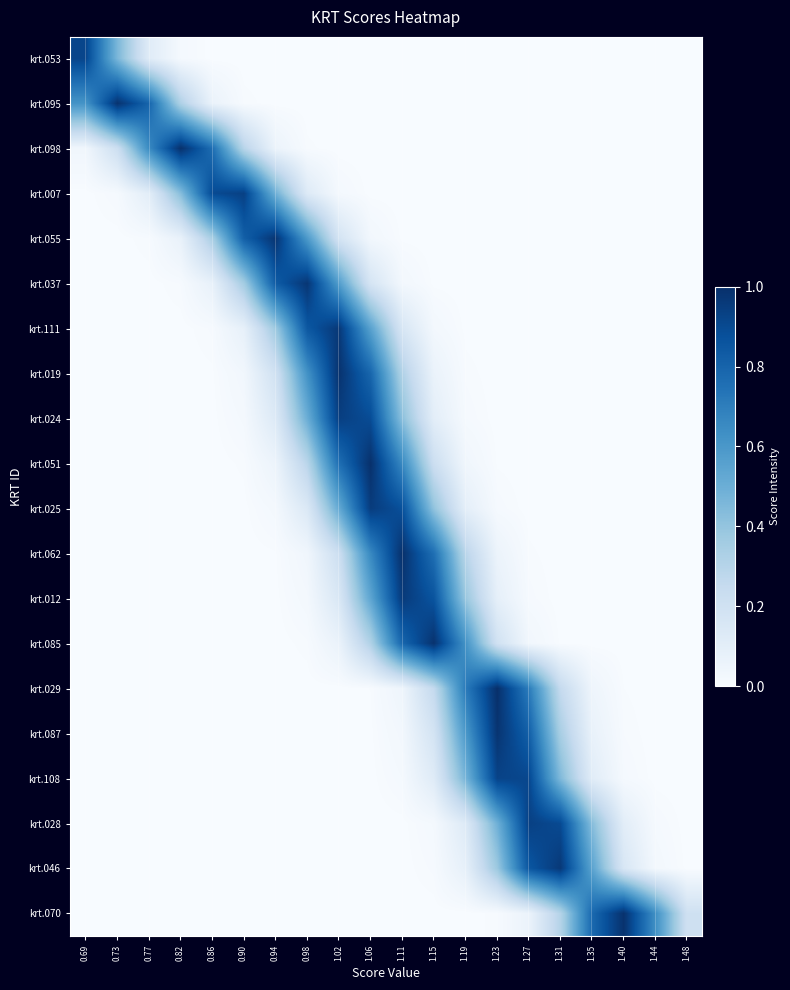

Reading left to right, transcribe all the data shown in this chart.

krt.053: 0.69=0.9	0.73=0.5	0.77=0.1	0.82=0.0	0.86=0.0	0.90=0.0	0.94=0.0	0.98=0.0	1.02=0.0	1.06=0.0	1.11=0.0	1.15=0.0	1.19=0.0	1.23=0.0	1.27=0.0	1.31=0.0	1.35=0.0	1.40=0.0	1.44=0.0	1.48=0.0
krt.095: 0.69=0.6	0.73=1.0	0.77=0.8	0.82=0.3	0.86=0.1	0.90=0.0	0.94=0.0	0.98=0.0	1.02=0.0	1.06=0.0	1.11=0.0	1.15=0.0	1.19=0.0	1.23=0.0	1.27=0.0	1.31=0.0	1.35=0.0	1.40=0.0	1.44=0.0	1.48=0.0
krt.098: 0.69=0.0	0.73=0.2	0.77=0.7	0.82=1.0	0.86=0.8	0.90=0.3	0.94=0.1	0.98=0.0	1.02=0.0	1.06=0.0	1.11=0.0	1.15=0.0	1.19=0.0	1.23=0.0	1.27=0.0	1.31=0.0	1.35=0.0	1.40=0.0	1.44=0.0	1.48=0.0
krt.007: 0.69=0.0	0.73=0.0	0.77=0.1	0.82=0.4	0.86=0.9	0.90=0.9	0.94=0.5	0.98=0.1	1.02=0.0	1.06=0.0	1.11=0.0	1.15=0.0	1.19=0.0	1.23=0.0	1.27=0.0	1.31=0.0	1.35=0.0	1.40=0.0	1.44=0.0	1.48=0.0
krt.055: 0.69=0.0	0.73=0.0	0.77=0.0	0.82=0.1	0.86=0.3	0.90=0.8	0.94=1.0	0.98=0.6	1.02=0.2	1.06=0.0	1.11=0.0	1.15=0.0	1.19=0.0	1.23=0.0	1.27=0.0	1.31=0.0	1.35=0.0	1.40=0.0	1.44=0.0	1.48=0.0
krt.037: 0.69=0.0	0.73=0.0	0.77=0.0	0.82=0.0	0.86=0.1	0.90=0.4	0.94=0.8	0.98=1.0	1.02=0.6	1.06=0.2	1.11=0.0	1.15=0.0	1.19=0.0	1.23=0.0	1.27=0.0	1.31=0.0	1.35=0.0	1.40=0.0	1.44=0.0	1.48=0.0
krt.111: 0.69=0.0	0.73=0.0	0.77=0.0	0.82=0.0	0.86=0.0	0.90=0.1	0.94=0.4	0.98=0.8	1.02=1.0	1.06=0.6	1.11=0.2	1.15=0.0	1.19=0.0	1.23=0.0	1.27=0.0	1.31=0.0	1.35=0.0	1.40=0.0	1.44=0.0	1.48=0.0
krt.019: 0.69=0.0	0.73=0.0	0.77=0.0	0.82=0.0	0.86=0.0	0.90=0.0	0.94=0.2	0.98=0.6	1.02=1.0	1.06=0.8	1.11=0.3	1.15=0.1	1.19=0.0	1.23=0.0	1.27=0.0	1.31=0.0	1.35=0.0	1.40=0.0	1.44=0.0	1.48=0.0
krt.024: 0.69=0.0	0.73=0.0	0.77=0.0	0.82=0.0	0.86=0.0	0.90=0.0	0.94=0.1	0.98=0.5	1.02=0.9	1.06=0.9	1.11=0.4	1.15=0.1	1.19=0.0	1.23=0.0	1.27=0.0	1.31=0.0	1.35=0.0	1.40=0.0	1.44=0.0	1.48=0.0
krt.051: 0.69=0.0	0.73=0.0	0.77=0.0	0.82=0.0	0.86=0.0	0.90=0.0	0.94=0.1	0.98=0.3	1.02=0.8	1.06=1.0	1.11=0.7	1.15=0.2	1.19=0.0	1.23=0.0	1.27=0.0	1.31=0.0	1.35=0.0	1.40=0.0	1.44=0.0	1.48=0.0
krt.025: 0.69=0.0	0.73=0.0	0.77=0.0	0.82=0.0	0.86=0.0	0.90=0.0	0.94=0.0	0.98=0.1	1.02=0.5	1.06=1.0	1.11=0.9	1.15=0.4	1.19=0.1	1.23=0.0	1.27=0.0	1.31=0.0	1.35=0.0	1.40=0.0	1.44=0.0	1.48=0.0
krt.062: 0.69=0.0	0.73=0.0	0.77=0.0	0.82=0.0	0.86=0.0	0.90=0.0	0.94=0.0	0.98=0.0	1.02=0.2	1.06=0.7	1.11=1.0	1.15=0.8	1.19=0.3	1.23=0.1	1.27=0.0	1.31=0.0	1.35=0.0	1.40=0.0	1.44=0.0	1.48=0.0
krt.012: 0.69=0.0	0.73=0.0	0.77=0.0	0.82=0.0	0.86=0.0	0.90=0.0	0.94=0.0	0.98=0.0	1.02=0.2	1.06=0.5	1.11=1.0	1.15=0.9	1.19=0.4	1.23=0.1	1.27=0.0	1.31=0.0	1.35=0.0	1.40=0.0	1.44=0.0	1.48=0.0
krt.085: 0.69=0.0	0.73=0.0	0.77=0.0	0.82=0.0	0.86=0.0	0.90=0.0	0.94=0.0	0.98=0.0	1.02=0.1	1.06=0.3	1.11=0.8	1.15=1.0	1.19=0.6	1.23=0.2	1.27=0.0	1.31=0.0	1.35=0.0	1.40=0.0	1.44=0.0	1.48=0.0
krt.029: 0.69=0.0	0.73=0.0	0.77=0.0	0.82=0.0	0.86=0.0	0.90=0.0	0.94=0.0	0.98=0.0	1.02=0.0	1.06=0.0	1.11=0.0	1.15=0.3	1.19=0.7	1.23=1.0	1.27=0.7	1.31=0.3	1.35=0.0	1.40=0.0	1.44=0.0	1.48=0.0
krt.087: 0.69=0.0	0.73=0.0	0.77=0.0	0.82=0.0	0.86=0.0	0.90=0.0	0.94=0.0	0.98=0.0	1.02=0.0	1.06=0.0	1.11=0.0	1.15=0.2	1.19=0.6	1.23=1.0	1.27=0.8	1.31=0.3	1.35=0.1	1.40=0.0	1.44=0.0	1.48=0.0
krt.108: 0.69=0.0	0.73=0.0	0.77=0.0	0.82=0.0	0.86=0.0	0.90=0.0	0.94=0.0	0.98=0.0	1.02=0.0	1.06=0.0	1.11=0.0	1.15=0.1	1.19=0.5	1.23=0.9	1.27=0.9	1.31=0.4	1.35=0.1	1.40=0.0	1.44=0.0	1.48=0.0
krt.028: 0.69=0.0	0.73=0.0	0.77=0.0	0.82=0.0	0.86=0.0	0.90=0.0	0.94=0.0	0.98=0.0	1.02=0.0	1.06=0.0	1.11=0.0	1.15=0.0	1.19=0.1	1.23=0.5	1.27=0.9	1.31=0.9	1.35=0.4	1.40=0.1	1.44=0.0	1.48=0.0
krt.046: 0.69=0.0	0.73=0.0	0.77=0.0	0.82=0.0	0.86=0.0	0.90=0.0	0.94=0.0	0.98=0.0	1.02=0.0	1.06=0.0	1.11=0.0	1.15=0.0	1.19=0.1	1.23=0.4	1.27=0.9	1.31=1.0	1.35=0.5	1.40=0.2	1.44=0.0	1.48=0.0
krt.070: 0.69=0.0	0.73=0.0	0.77=0.0	0.82=0.0	0.86=0.0	0.90=0.0	0.94=0.0	0.98=0.0	1.02=0.0	1.06=0.0	1.11=0.0	1.15=0.0	1.19=0.0	1.23=0.0	1.27=0.1	1.31=0.3	1.35=0.8	1.40=1.0	1.44=0.6	1.48=0.2